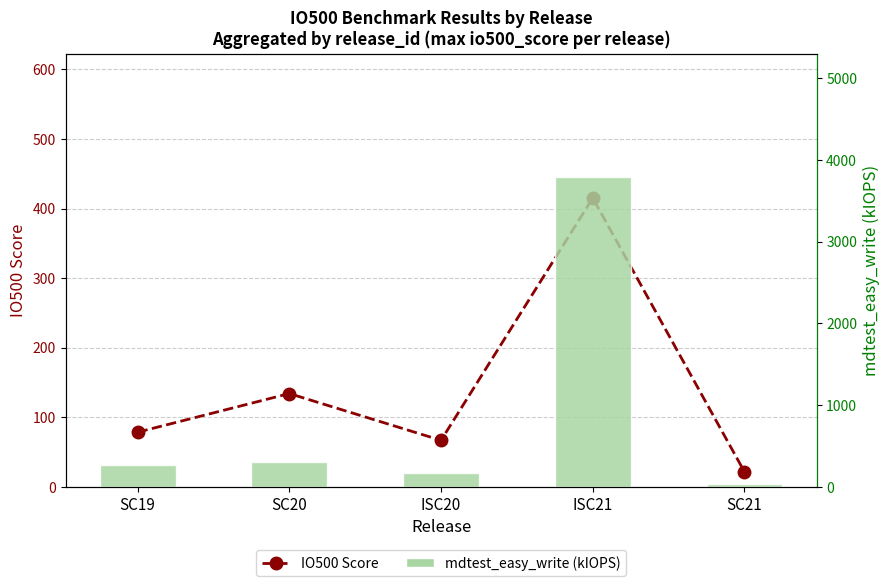

At which category is the sum across all series the highest?

ISC21